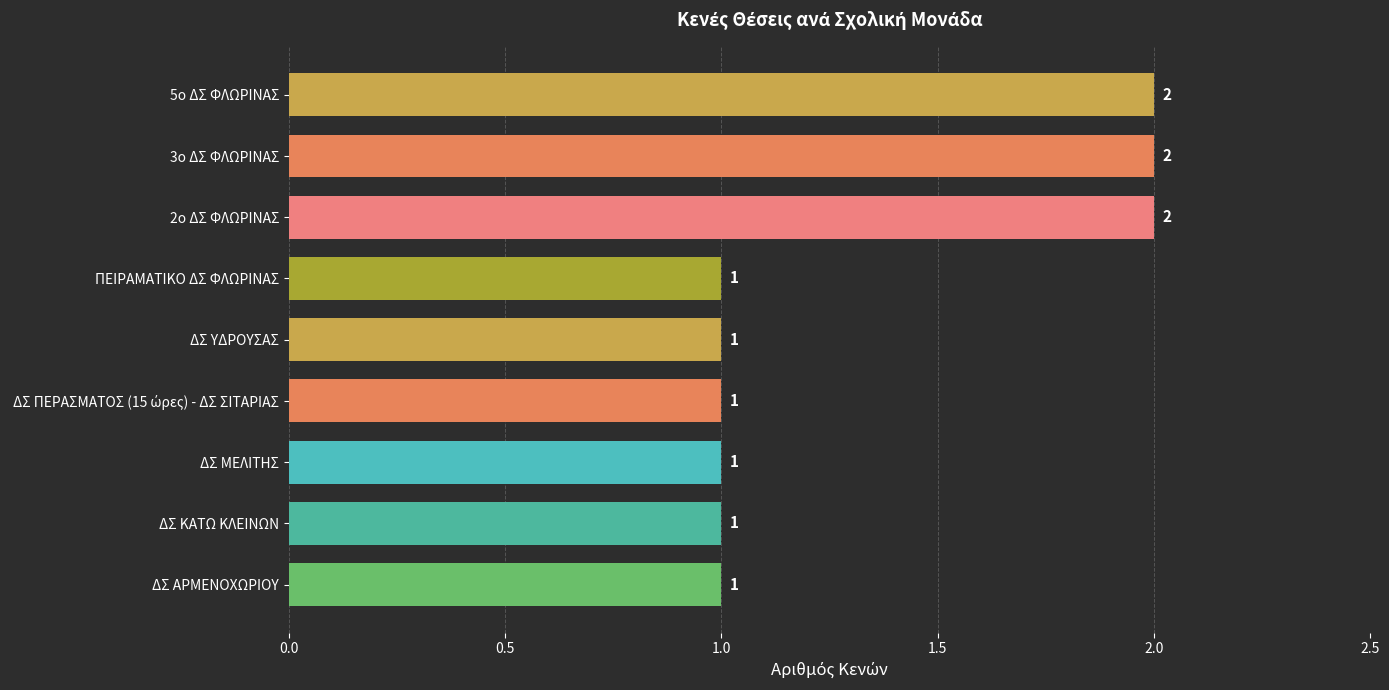

Approximately how many times larger is the value at ΔΣ ΜΕΛΙΤΗΣ compared to ΔΣ ΚΑΤΩ ΚΛΕΙΝΩΝ?

1.0